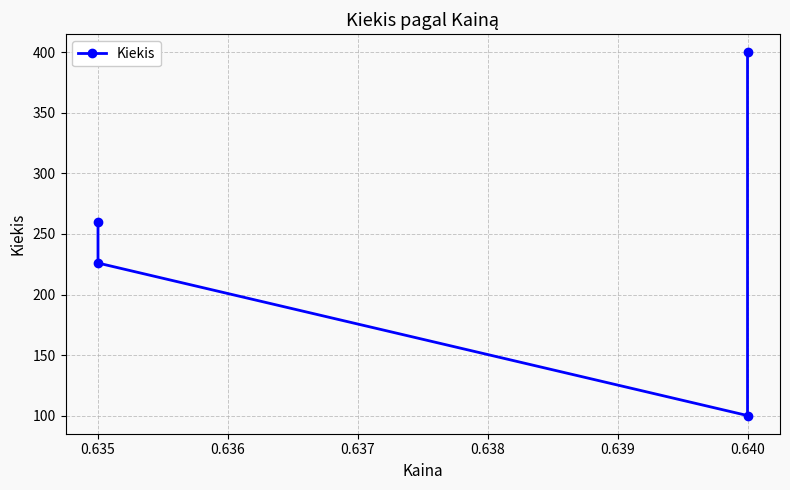

What is the greatest value displayed?

400